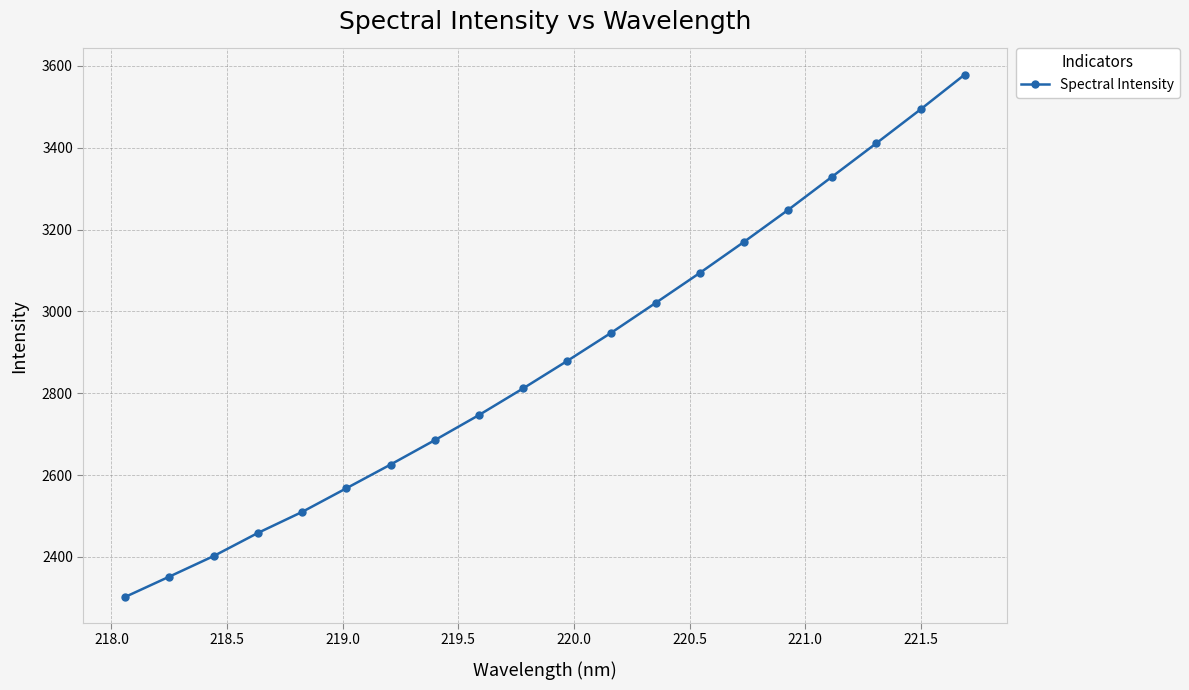

What is the greatest value displayed?

3579.0